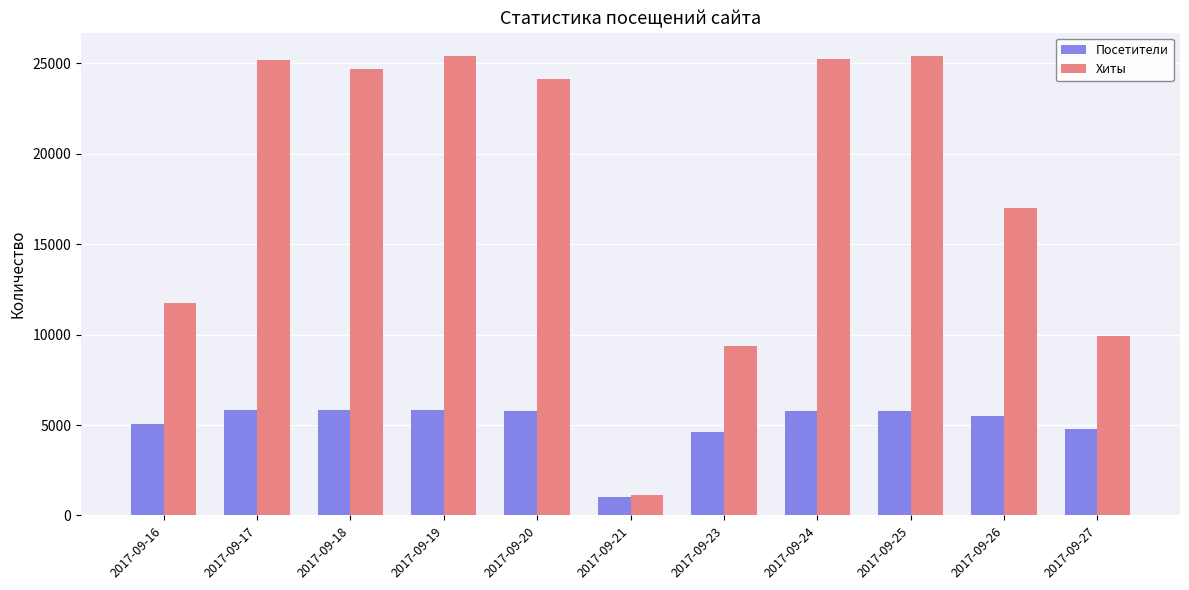

Does the chart contain any negative values?

No